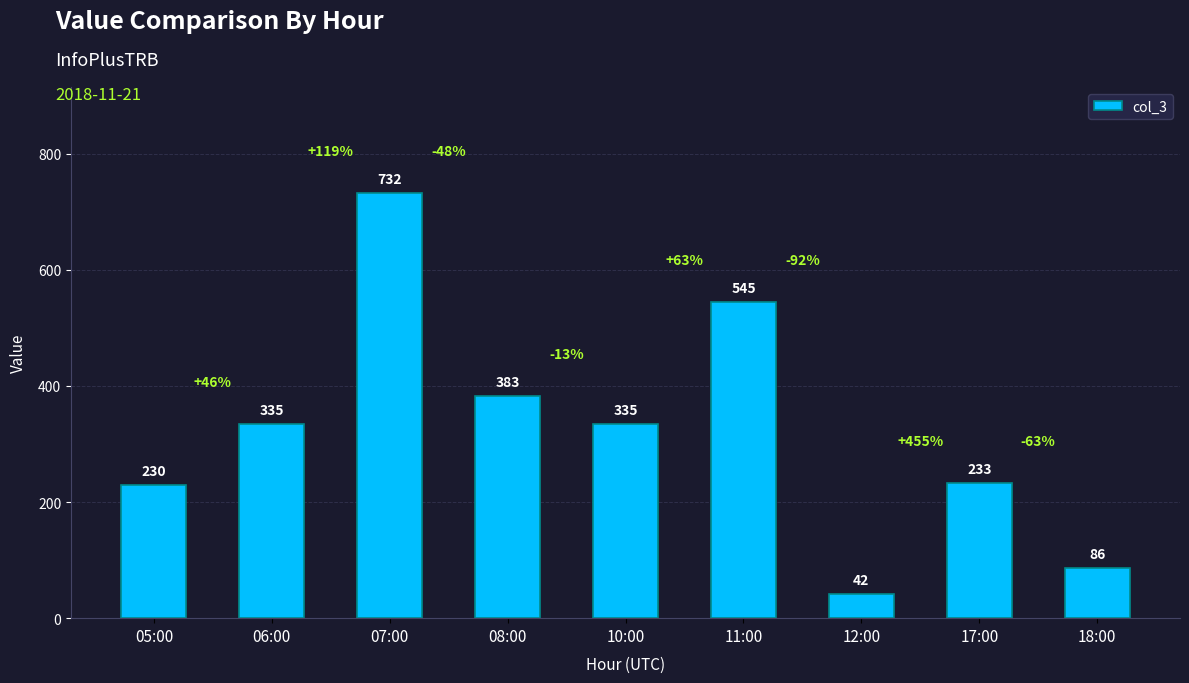

At which label is the value closest to 387?

08:00